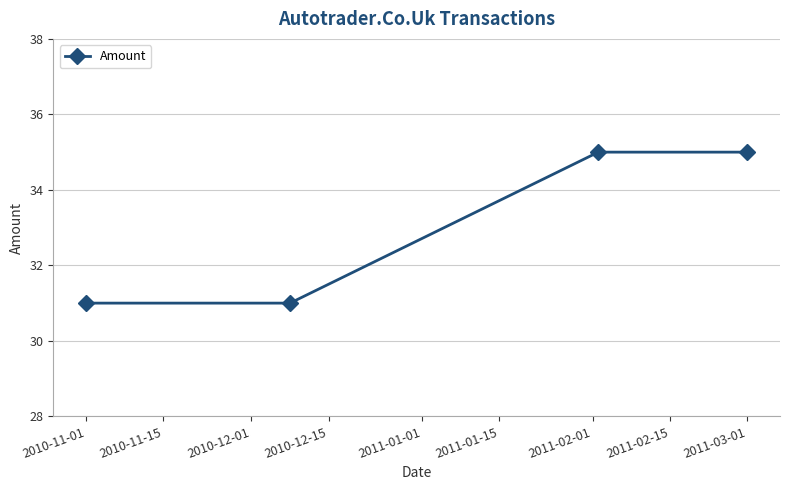

What is the maximum value shown in the chart?

35